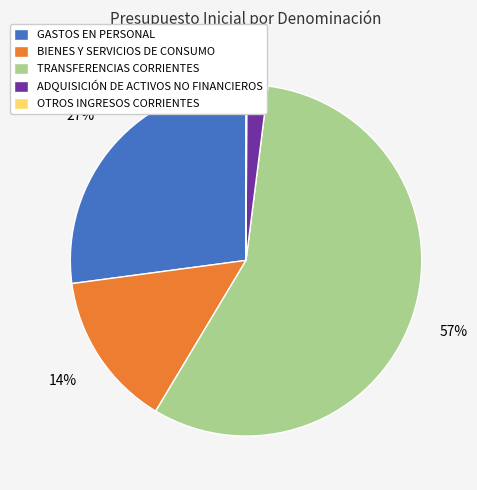

To the nearest percent, what portion does ADQUISICIÓN DE ACTIVOS NO FINANCIEROS represent?

2%